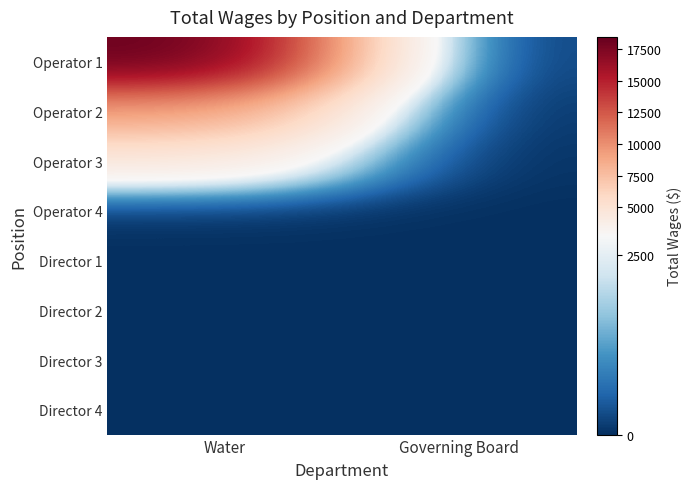

Between Water and Governing Board, which is larger?

Water